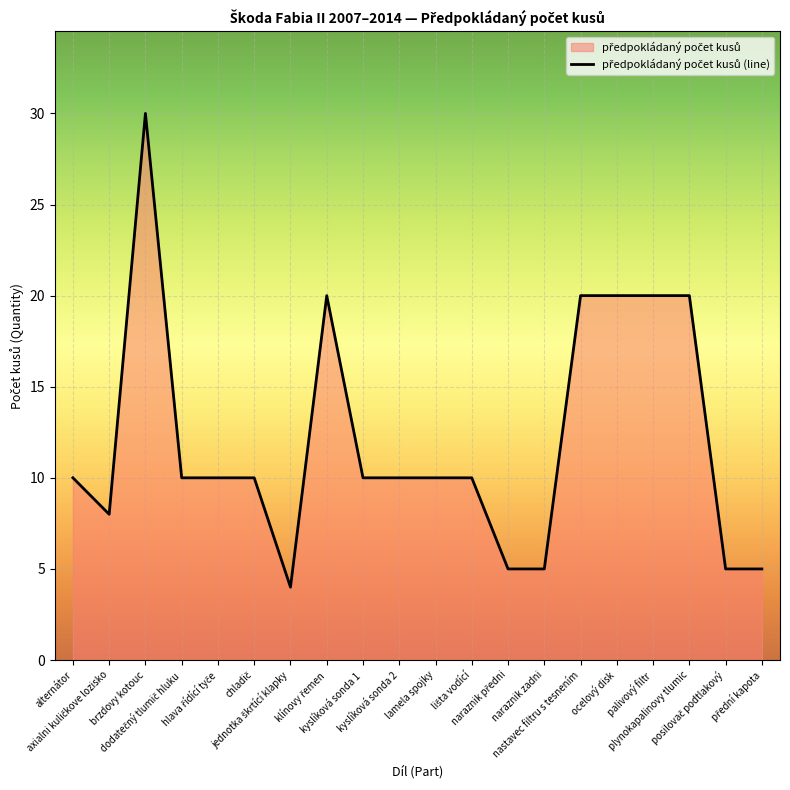

List the labels in order of value, largest first.

brzdovy kotouc, klínovy řemen, nastavec filtru s tesnením, ocelový disk, palivový filtr, plynokapalinovy tlumic, alternátor, dodatečný tlumič hluku, hlava řídící tyče, chladič, kyslíková sonda 1, kyslíková sonda 2, lamela spojky, lišta vodící, axialni kuličkove lozisko, naraznik předni, naraznik zadni, posilovač podtlakový, přední kapota, jednotka škrtící klapky